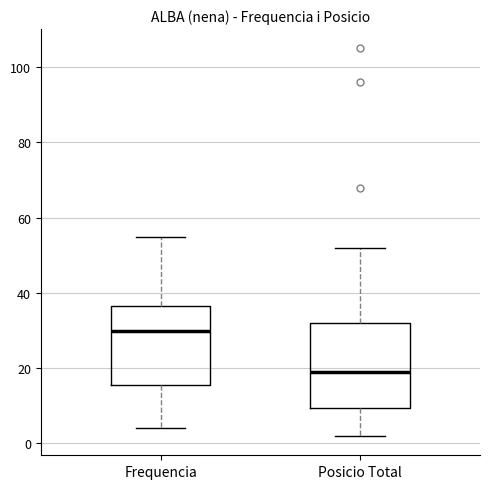

Where does the median line of the box for Frequencia sit on the y-axis? The values are not printed on the chart, so give them approximately, as read against the axis.

30